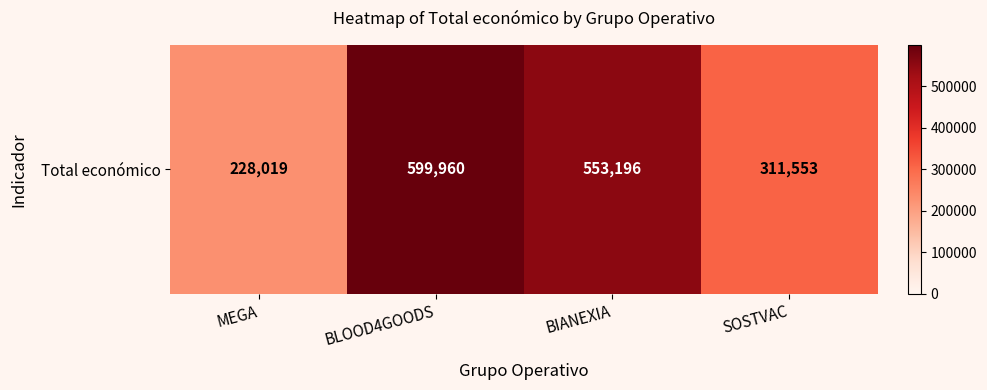

What is the maximum value shown in the chart?

599960